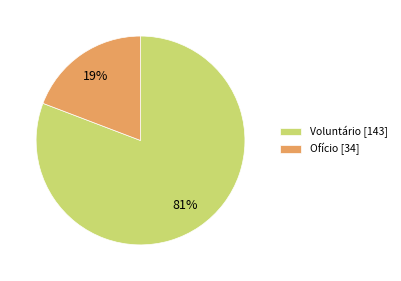

Which category has the biggest portion of the pie?

Voluntário